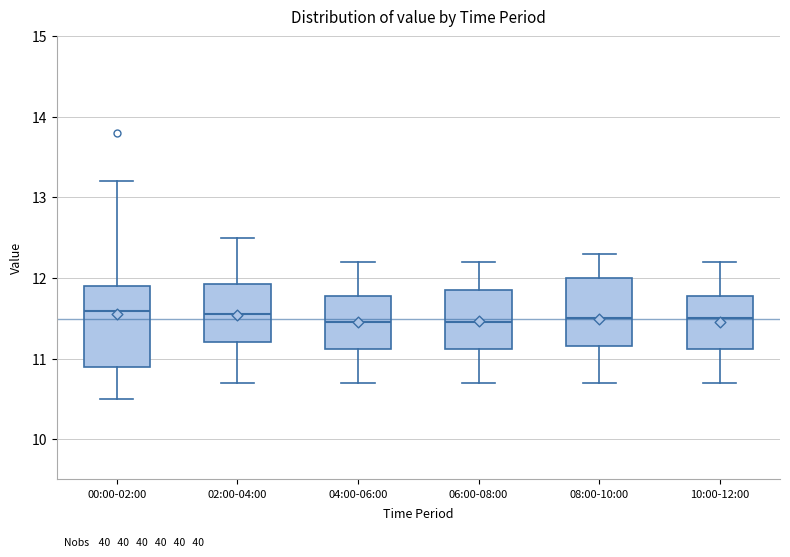

Reading left to right, transcribe this box plot: for each box, give where its median line is, the range the box spans, and where its two whiskers end, as read against the y-axis. The values are not printed on the chart, so give them approximately, as read against the axis.

00:00-02:00: median 11.6, box 10.9 to 11.9, whiskers 10.5 to 13.2
02:00-04:00: median 11.6, box 11.2 to 11.9, whiskers 10.7 to 12.5
04:00-06:00: median 11.5, box 11.1 to 11.8, whiskers 10.7 to 12.2
06:00-08:00: median 11.5, box 11.1 to 11.9, whiskers 10.7 to 12.2
08:00-10:00: median 11.5, box 11.2 to 12.0, whiskers 10.7 to 12.3
10:00-12:00: median 11.5, box 11.1 to 11.8, whiskers 10.7 to 12.2